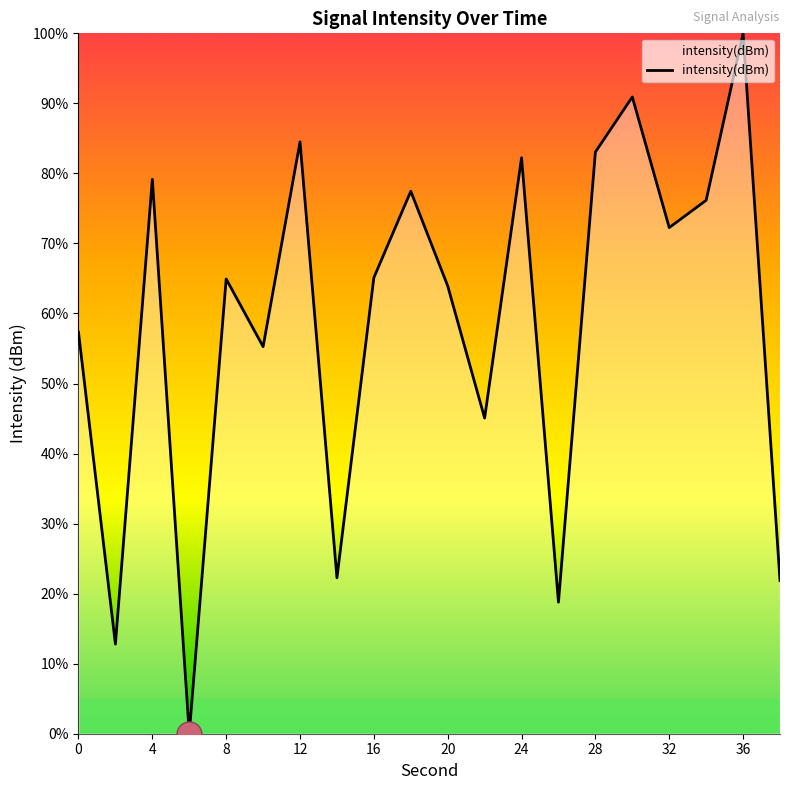

How many lines are shown in the chart?

1